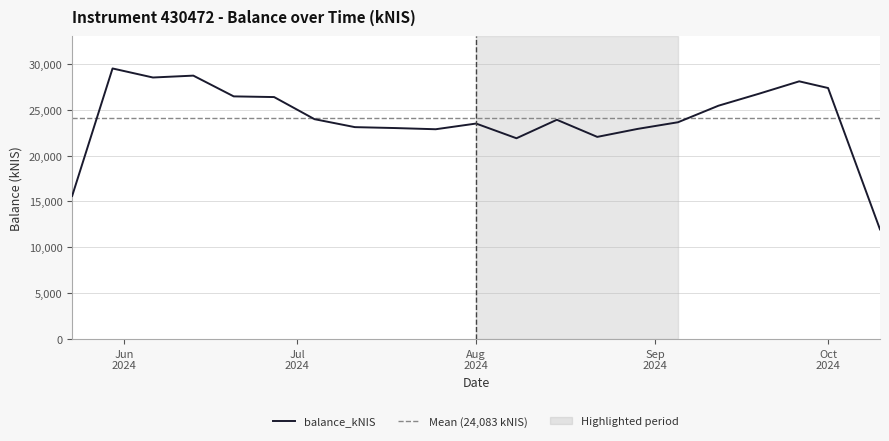

What is the sum of the values at 2024-08-08 and 2024-07-18?

44905.2